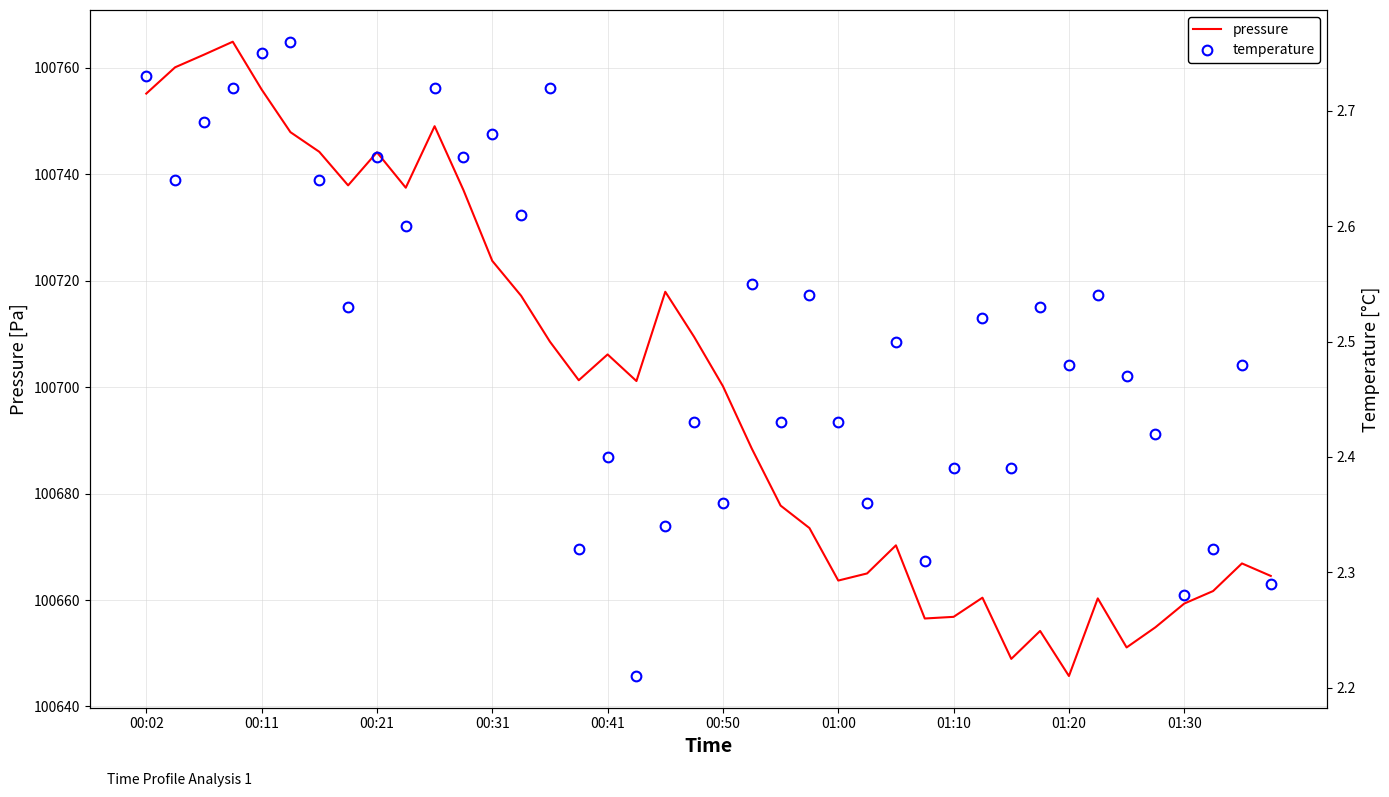

The value of pressure at 00:02 is 69108.1. True or false?

False